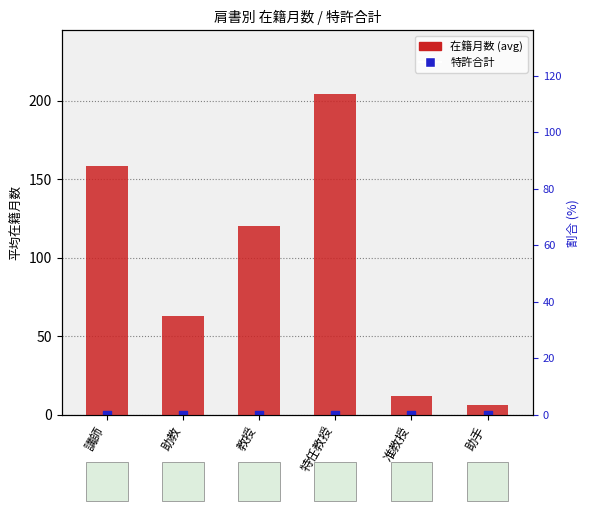

Which series has the widest spread of Y values?

在籍月数 (avg per 肩書)